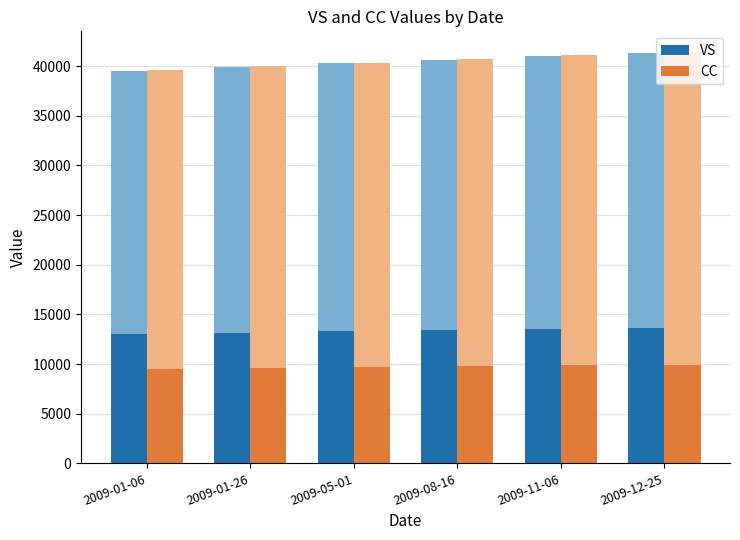

How many categories are shown in the chart?

6